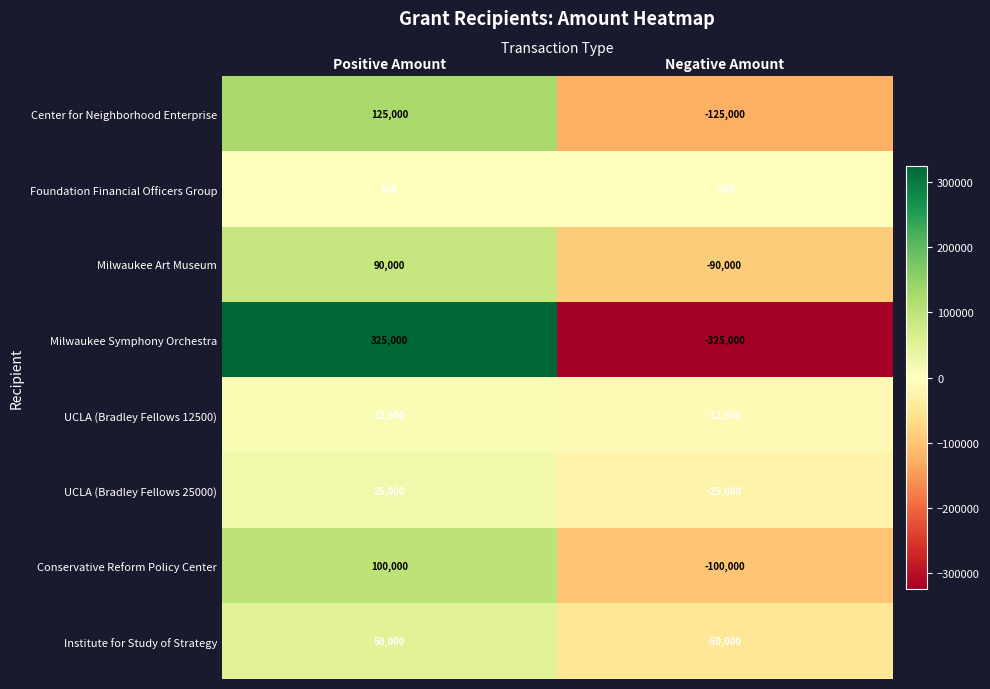

What is the minimum value shown in the chart?

-325000